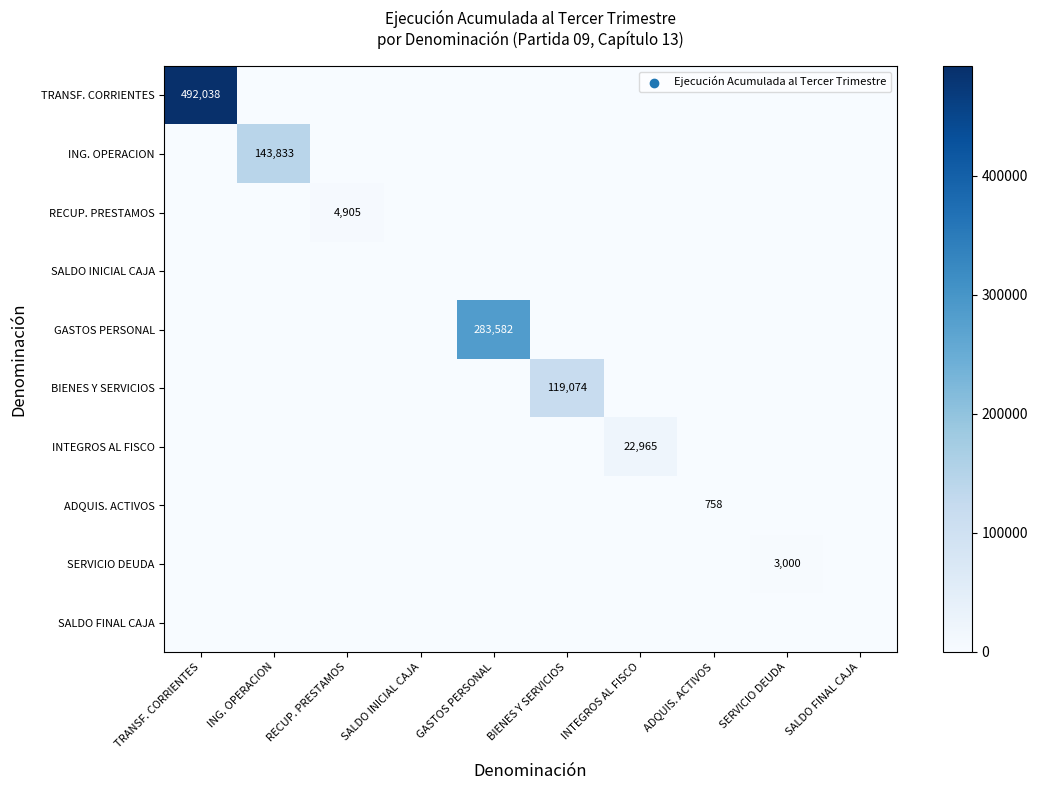

At which category is the sum across all series the highest?

TRANSF. CORRIENTES